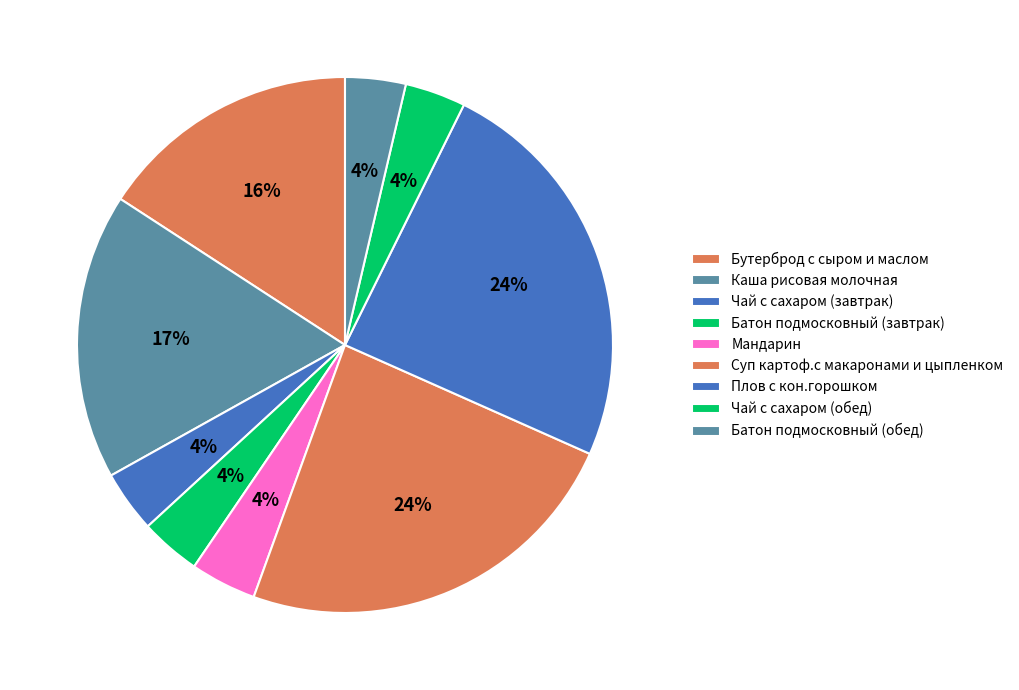

True or false: Батон подмосковный (завтрак) accounts for 4% of the total.

True